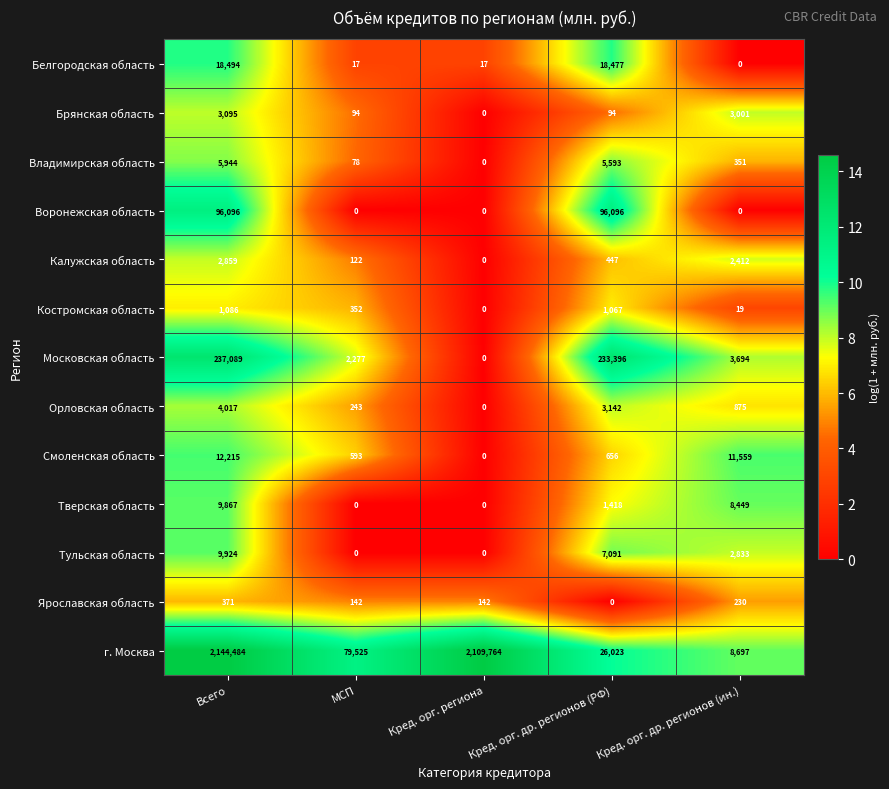

The Калужская область series shows 69 at МСП. True or false?

False